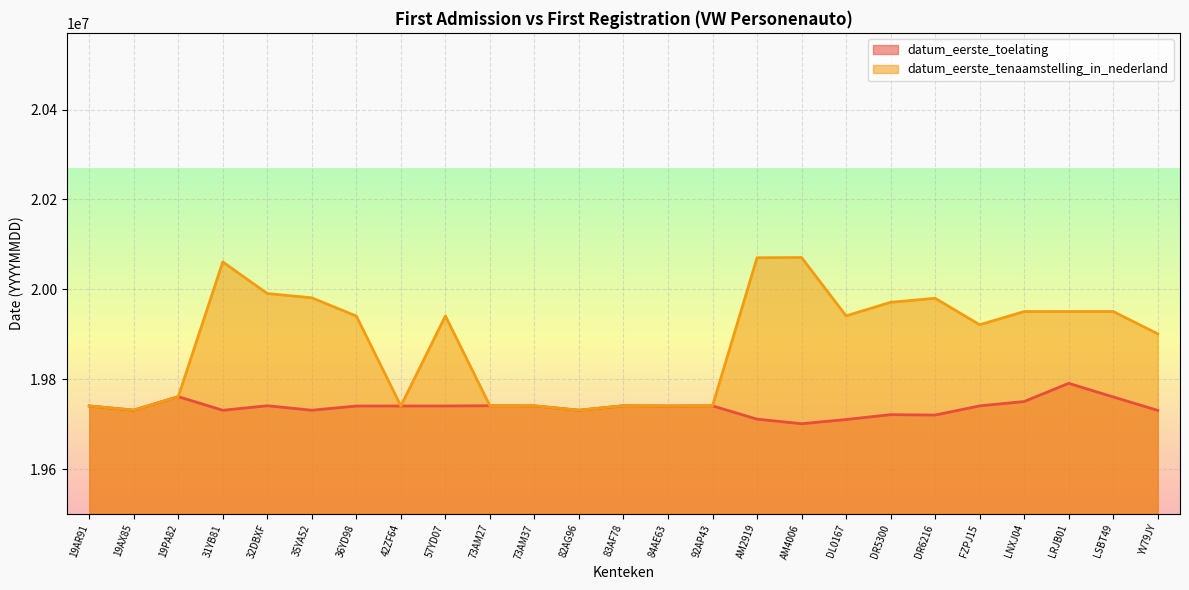

What is the minimum value for datum_eerste_toelating?

19700923